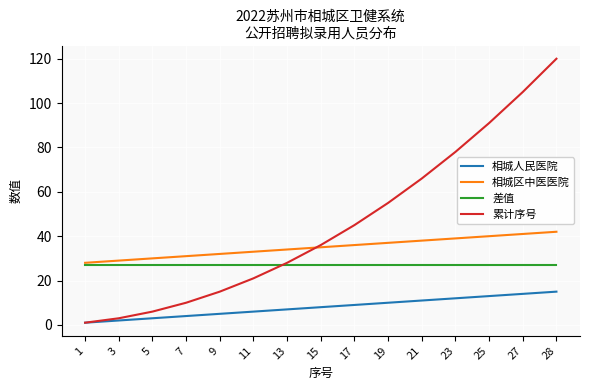

Reading left to right, transcribe all the data shown in this chart.

相城人民医院: 1=1	3=2	5=3	7=4	9=5	11=6	13=7	15=8	17=9	19=10	21=11	23=12	25=13	27=14	28=15
相城区中医医院: 1=28	3=29	5=30	7=31	9=32	11=33	13=34	15=35	17=36	19=37	21=38	23=39	25=40	27=41	28=42
差值: 1=27	3=27	5=27	7=27	9=27	11=27	13=27	15=27	17=27	19=27	21=27	23=27	25=27	27=27	28=27
累计序号: 1=1	3=3	5=6	7=10	9=15	11=21	13=28	15=36	17=45	19=55	21=66	23=78	25=91	27=105	28=120